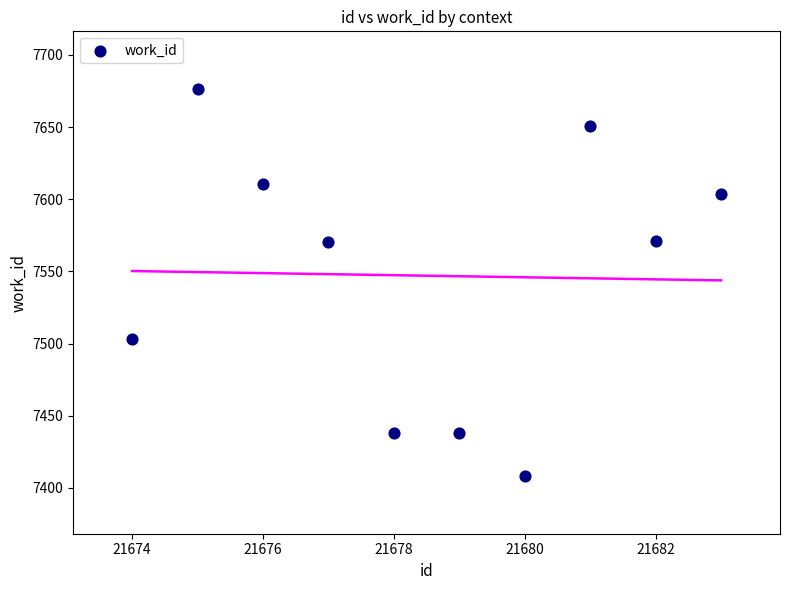

What is the average X value?

21678.5